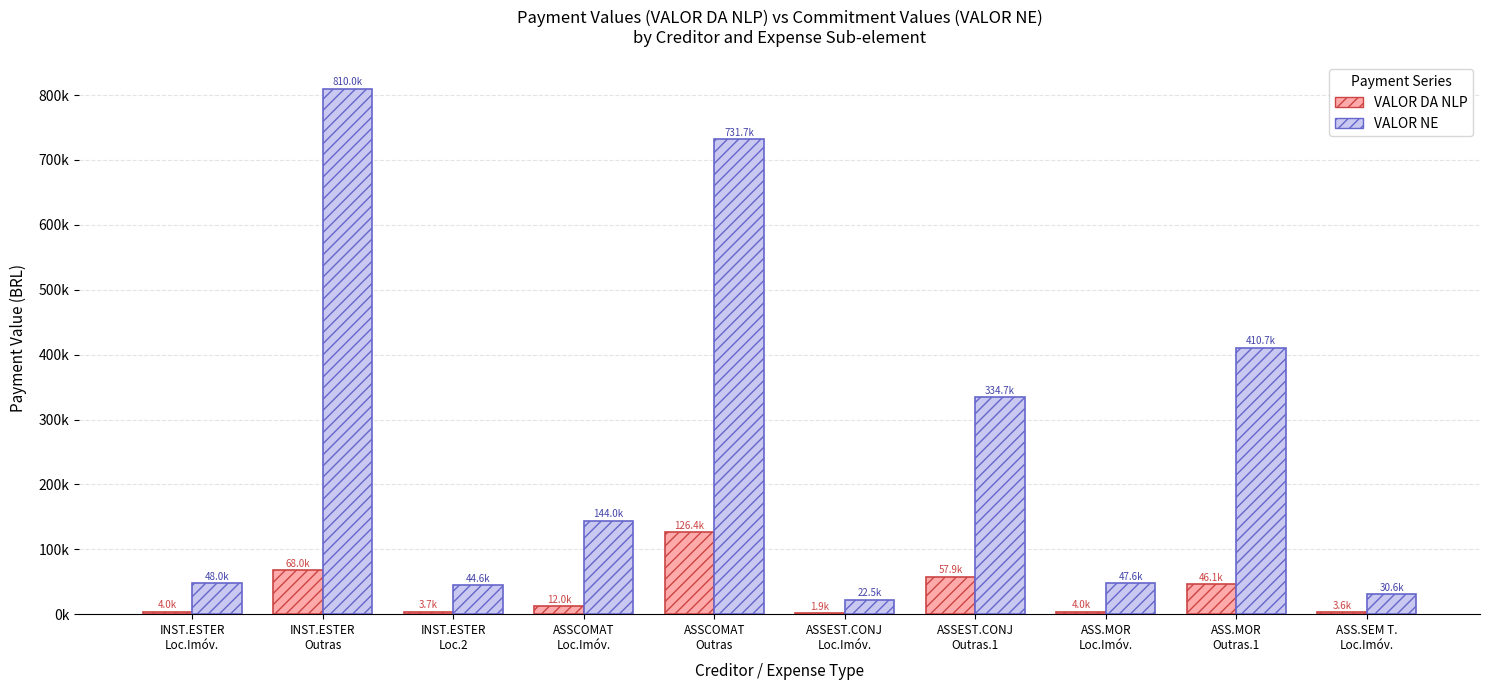

Is it true that VALOR NE equals 810034.7 at INST.ESTER
Outras?

True